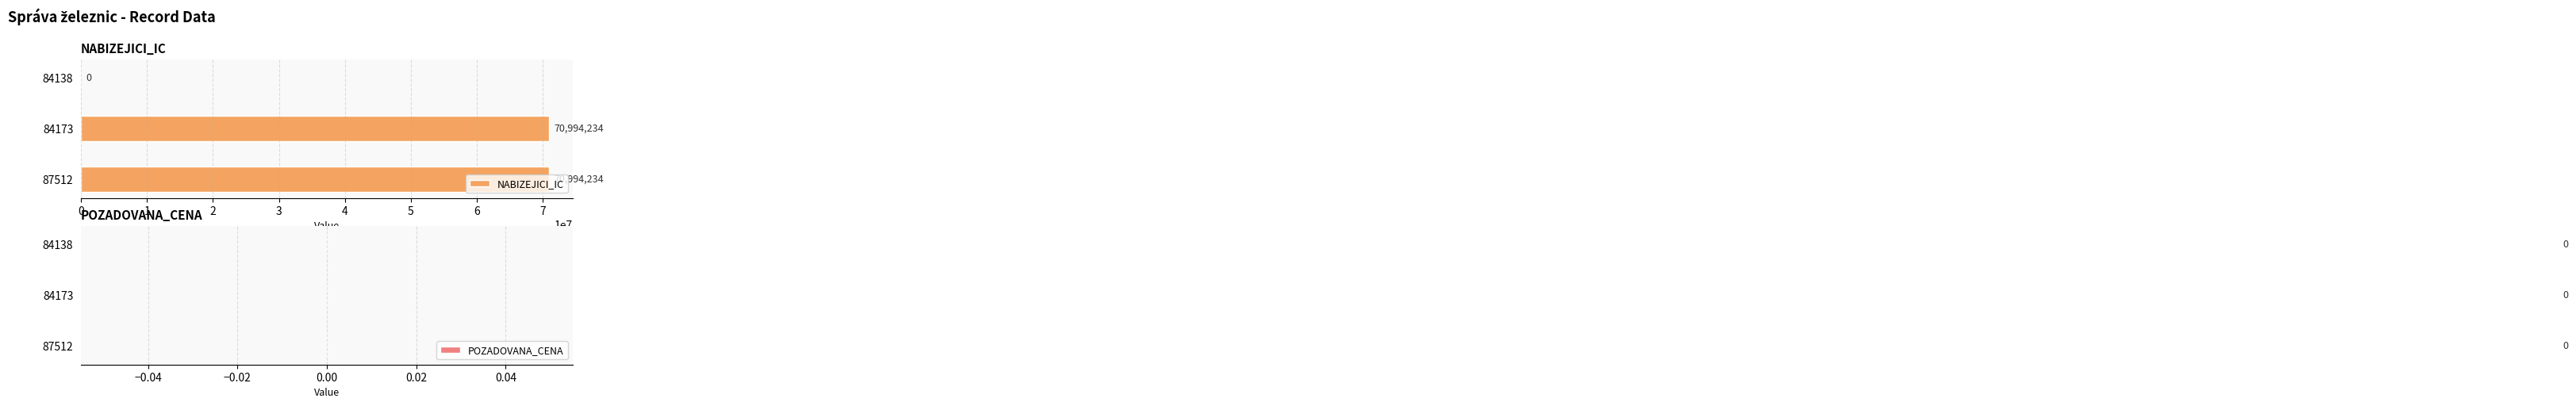

True or false: the data shows 25730338 at 84173.

False